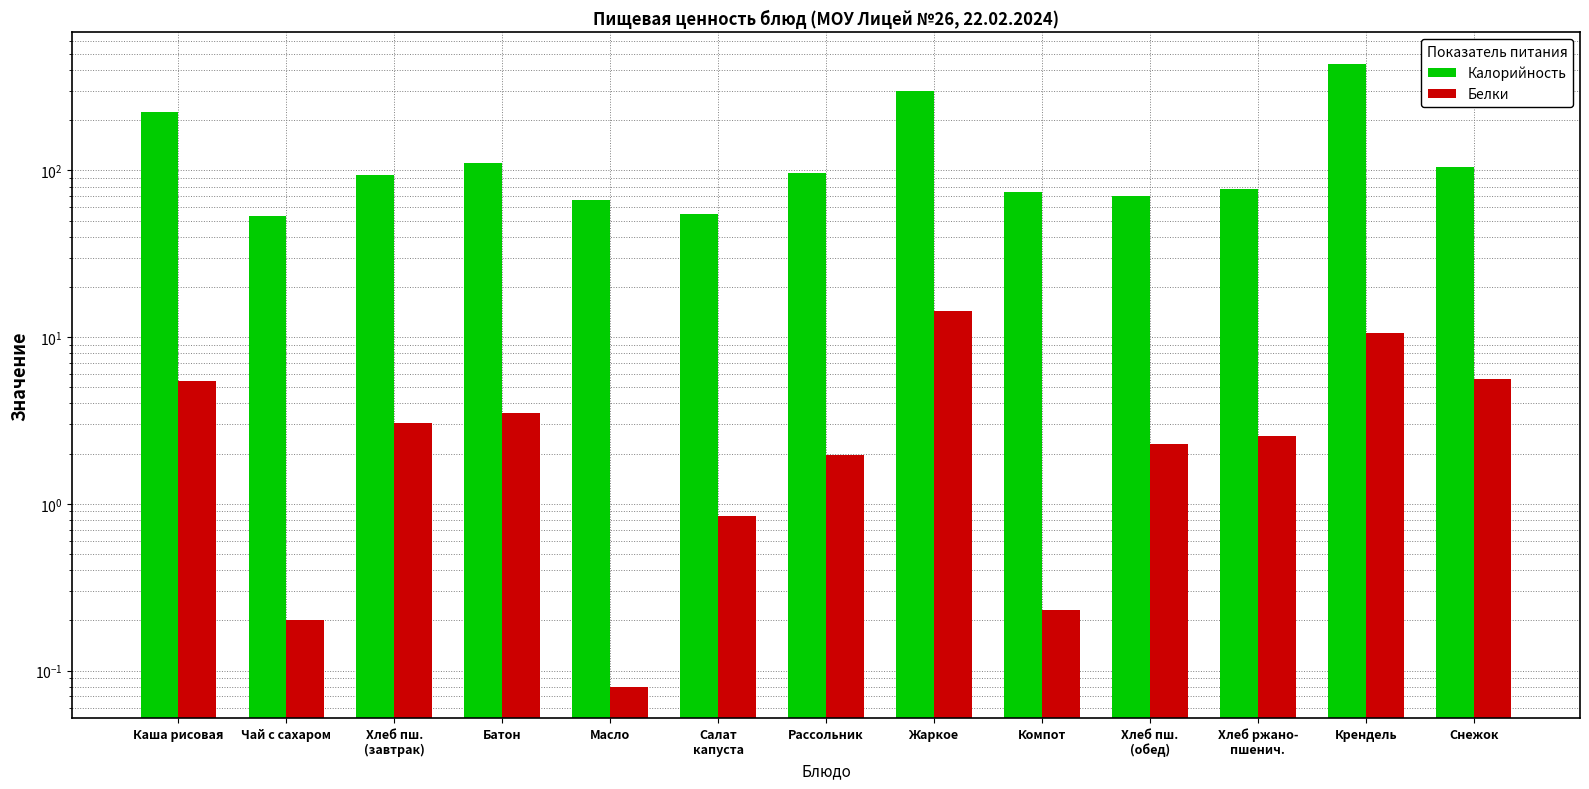

How many data points in Белки are less than 2?

5